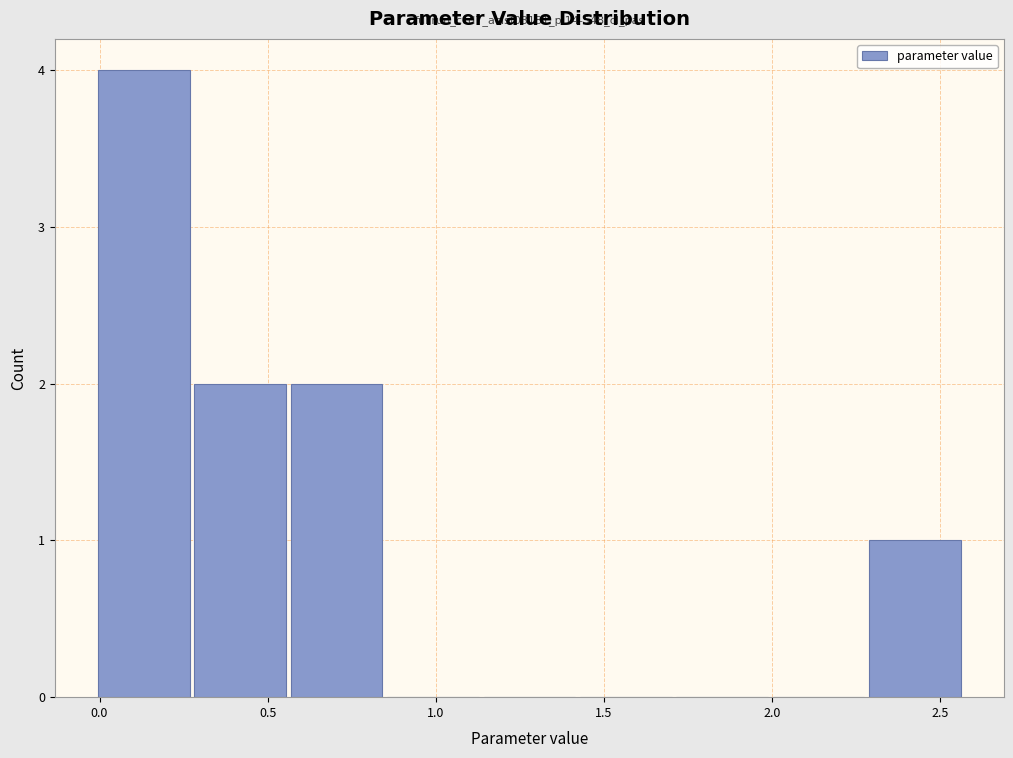

Which range on the x-axis has the tallest bar?

0.00 to 0.25